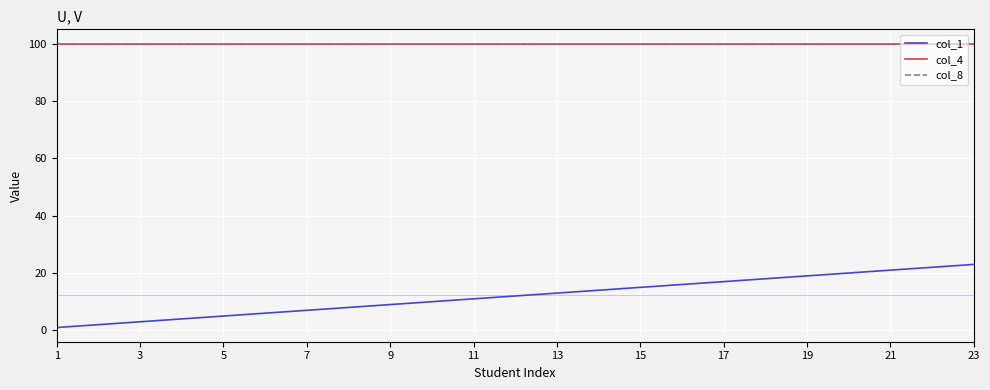

Which series has the largest range (max minus min)?

col_1